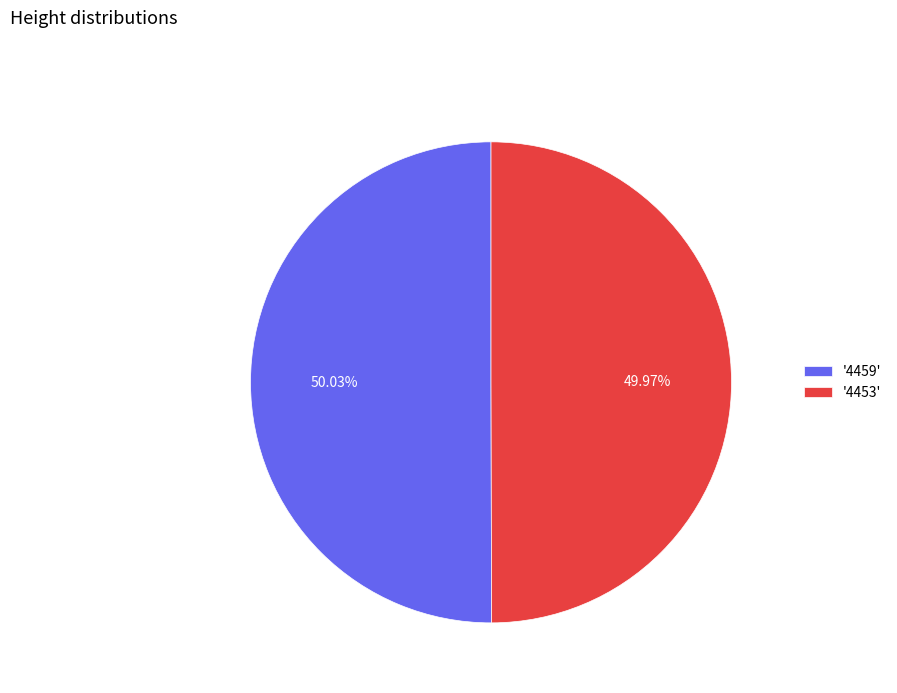

Is there any slice that represents more than half of the pie?

Yes